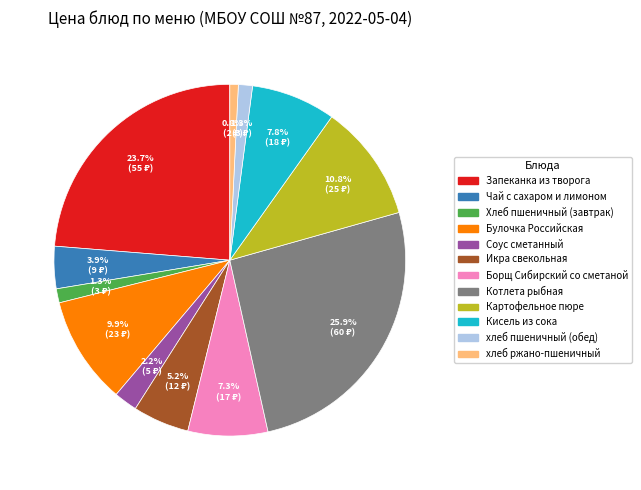

Count the number of slices in the pie.

12